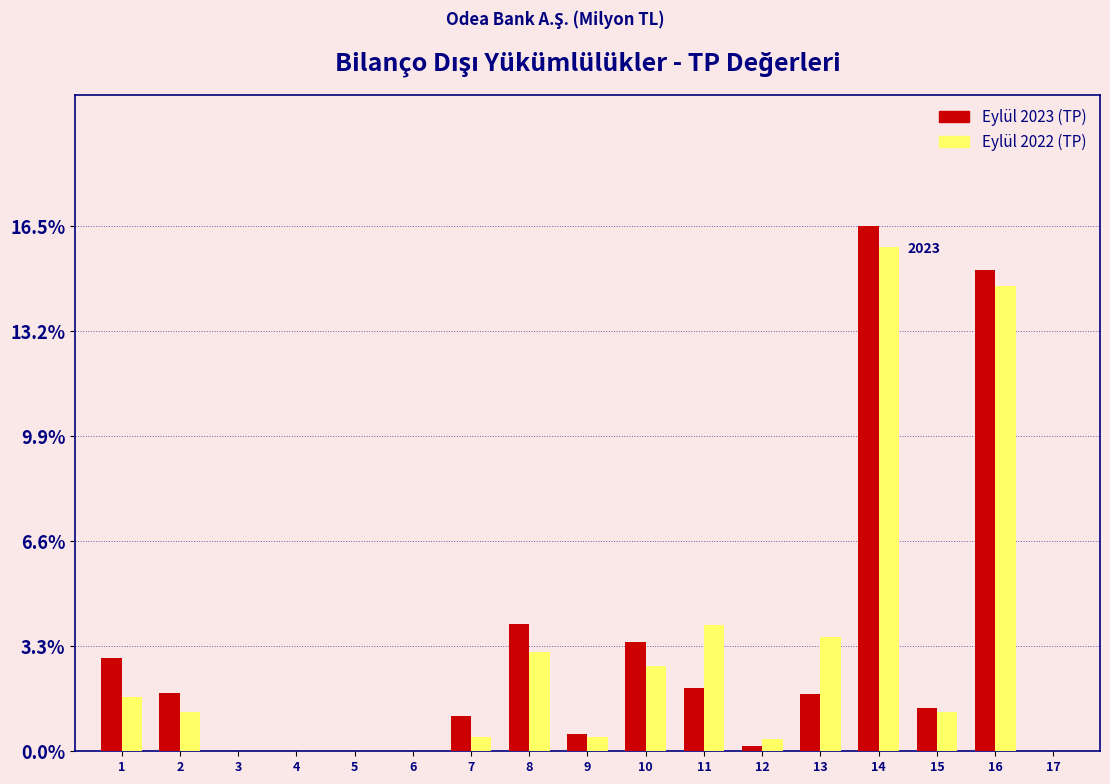

At which category is the sum across all series the highest?

14